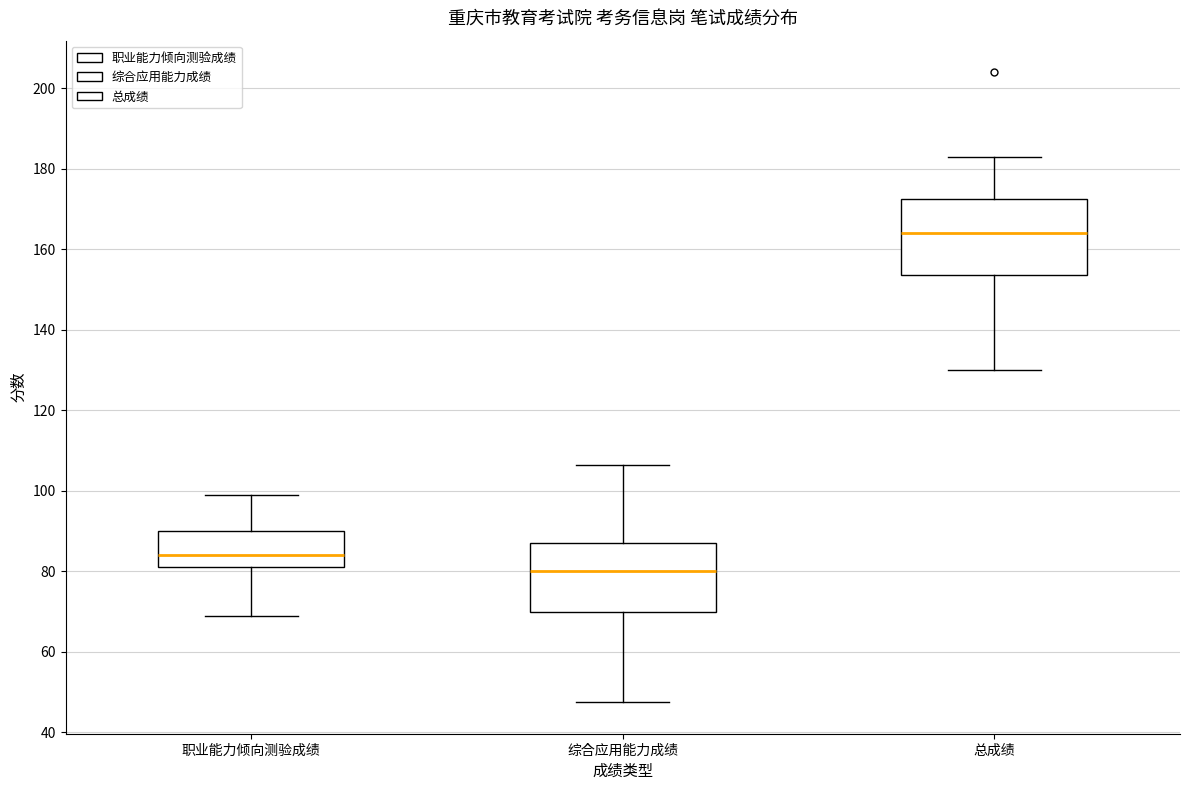

Where does the lower whisker of the box for 职业能力倾向测验成绩 end on the y-axis? The values are not printed on the chart, so give them approximately, as read against the axis.

70